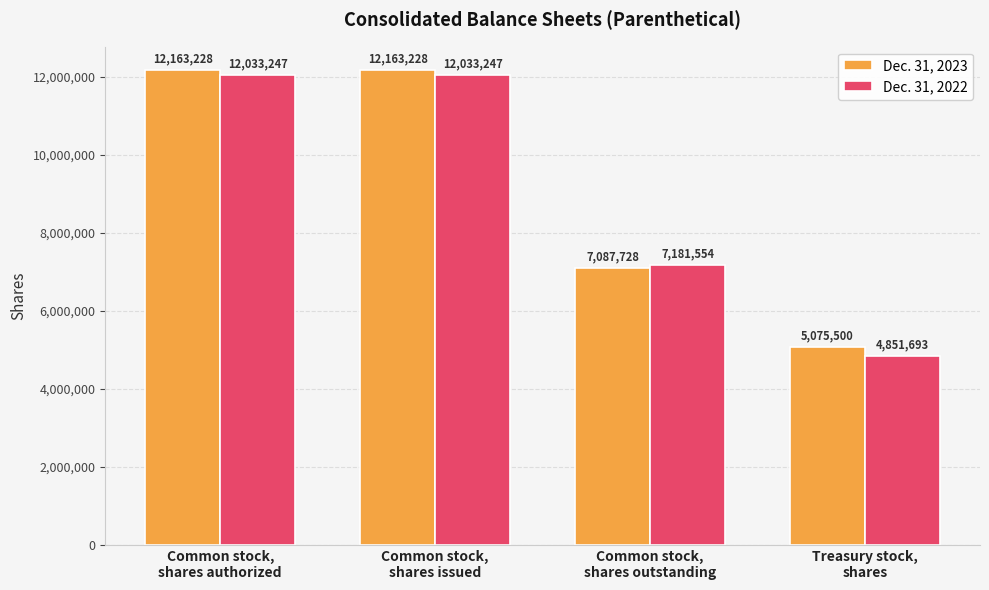

The Dec. 31, 2023 series shows 5075500 at Treasury stock,
shares. True or false?

True